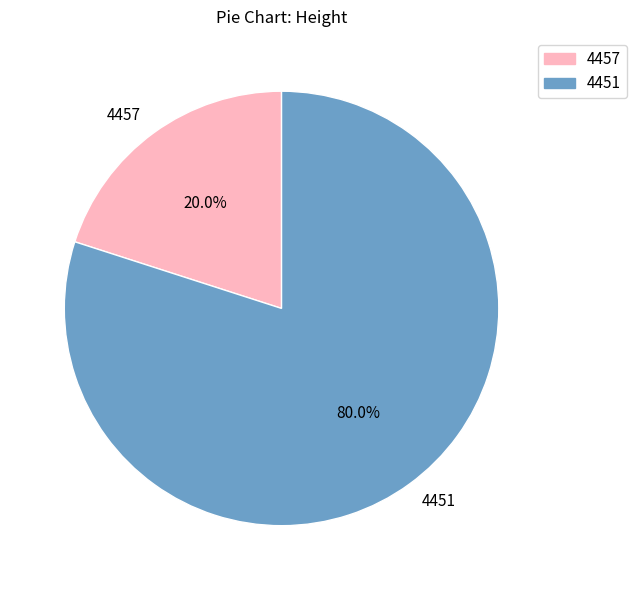

Combined, do 4457 and 4451 account for over 50%?

Yes